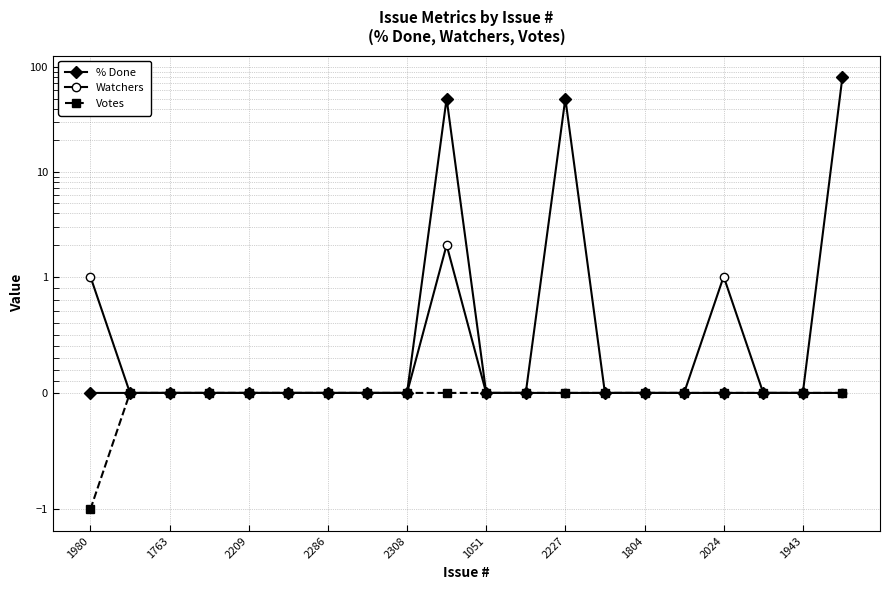

What is the minimum value shown in the chart?

-1